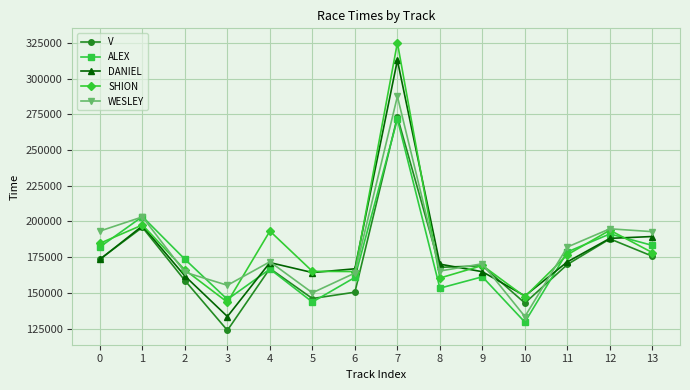

Which series has the widest spread of values?

SHION